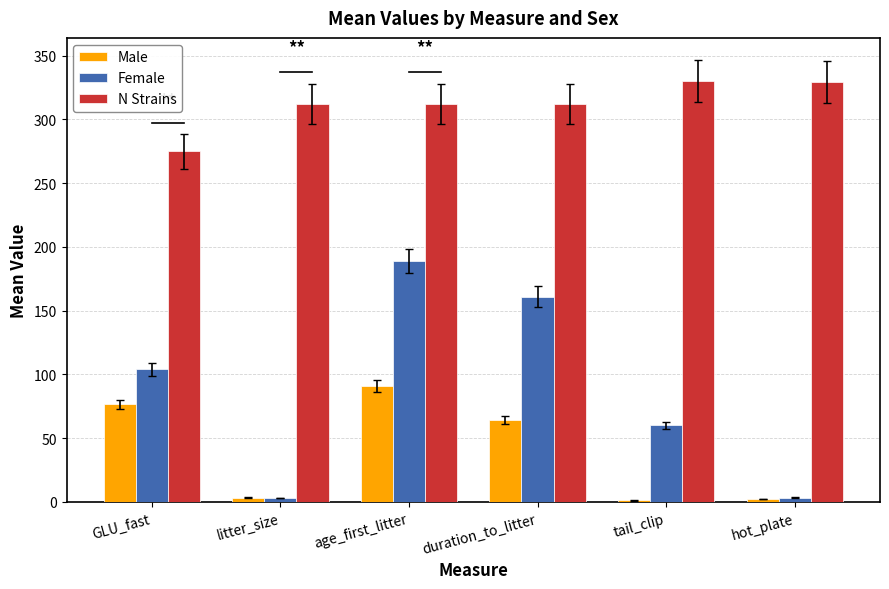

List the series in order of their overall mean, lowest first.

Male, Female, N Strains